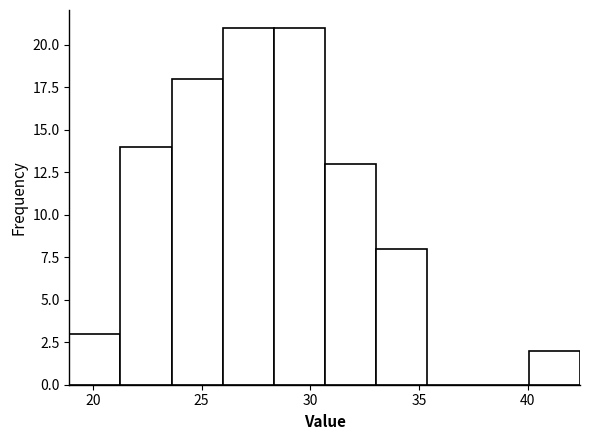

Reading left to right, list every bar in this chart as the range it spans on the x-axis followed by its height. Neither the bar edges nor the heights are printed on the chart, so give them approximately, as read against the axes.

19.0 to 21.5: 3
21.5 to 23.5: 14
23.5 to 26.0: 18
26.0 to 28.5: 21
28.5 to 30.5: 21
30.5 to 33.0: 13
33.0 to 35.5: 8
35.5 to 37.5: 0
37.5 to 40.0: 0
40.0 to 42.5: 2